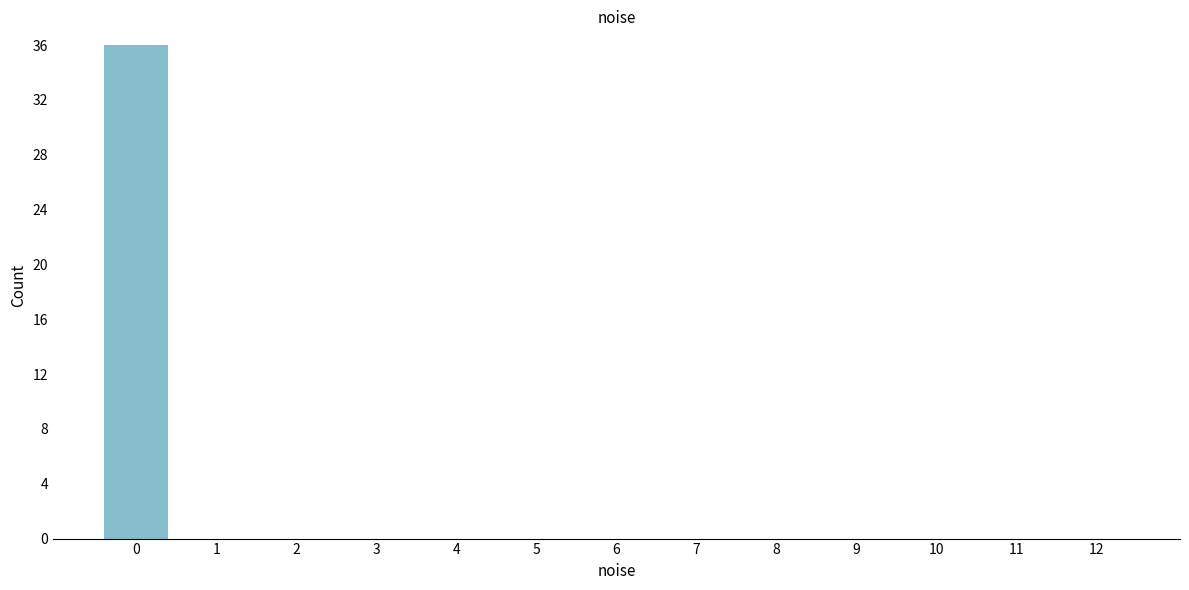

Reading left to right, transcribe all the data shown in this chart.

0=36	1=0	2=0	3=0	4=0	5=0	6=0	7=0	8=0	9=0	10=0	11=0	12=0